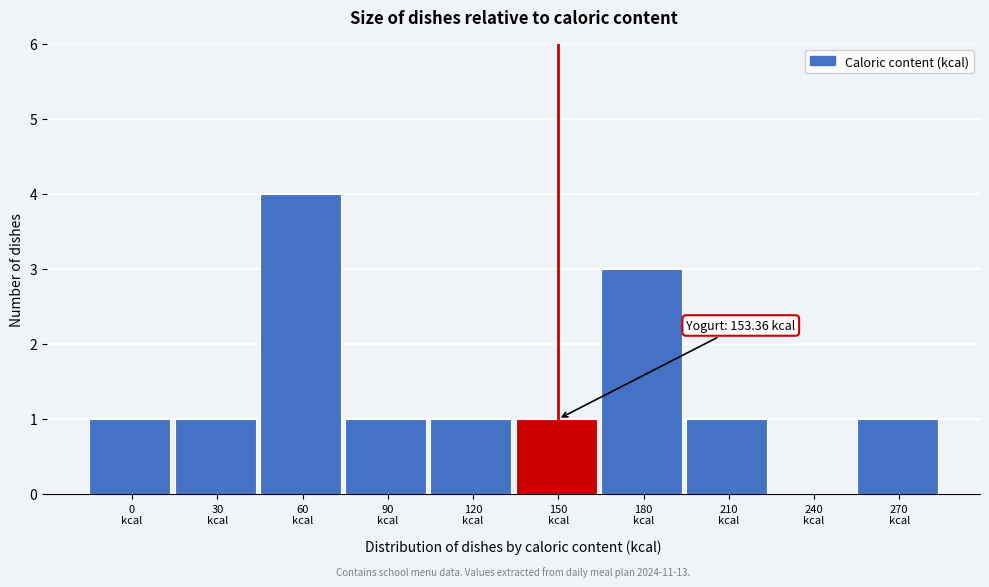

What is the greatest value displayed?

4